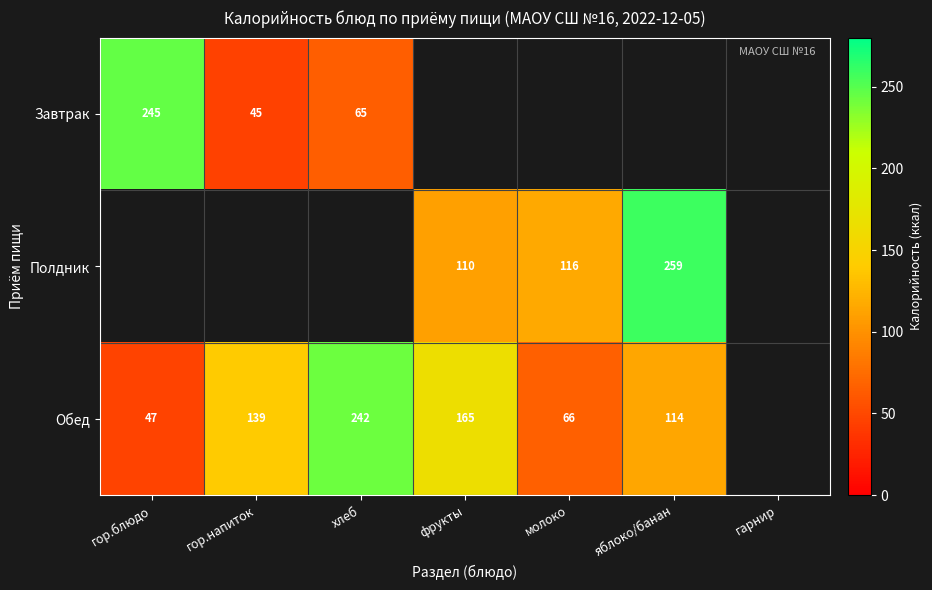

The Полдник series shows 110.0 at фрукты. True or false?

True